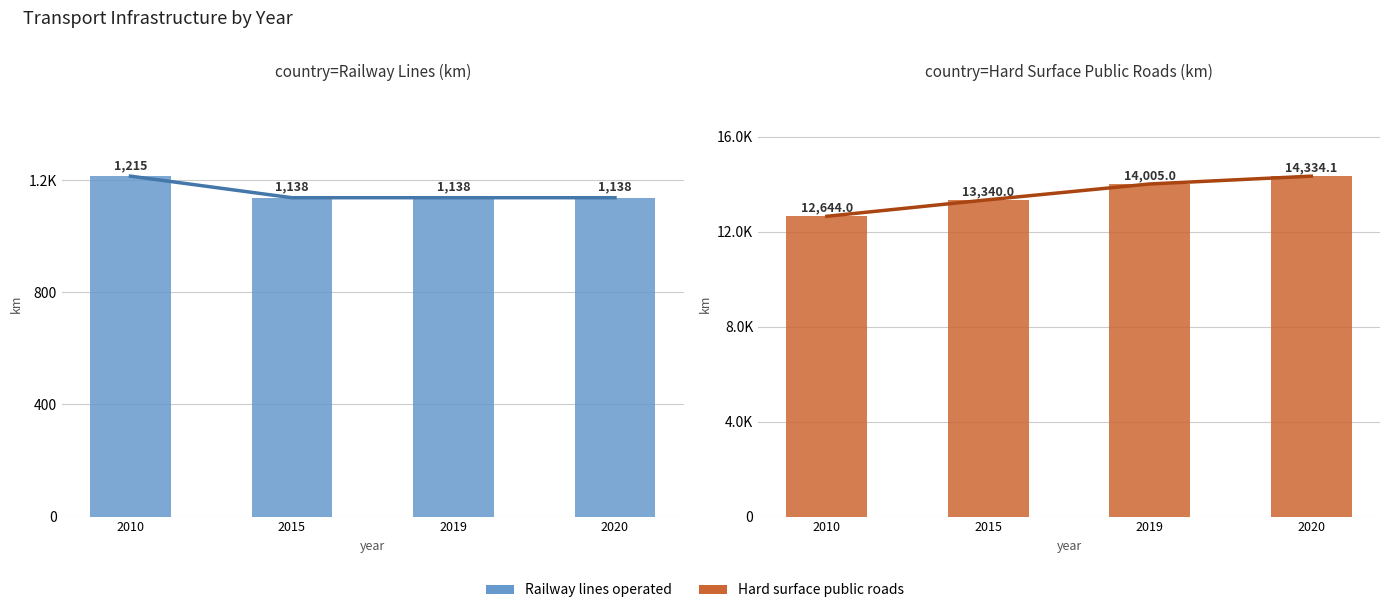

How many bars are there in total?

8